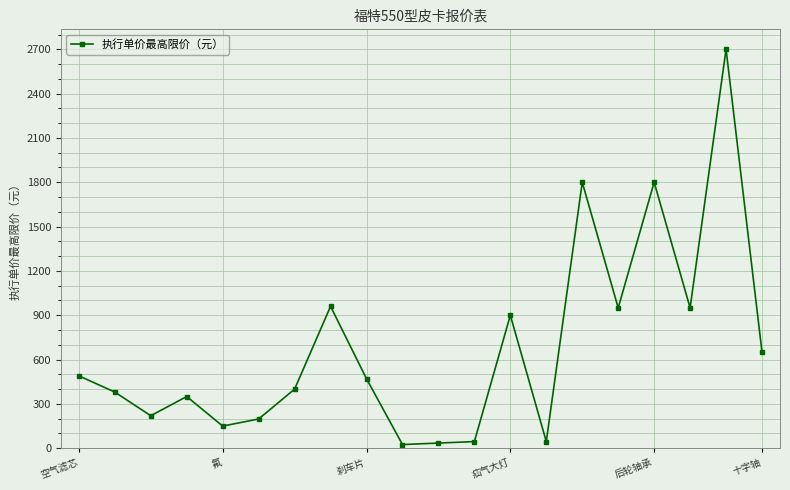

What is the difference between the second highest and second lowest values?

1765